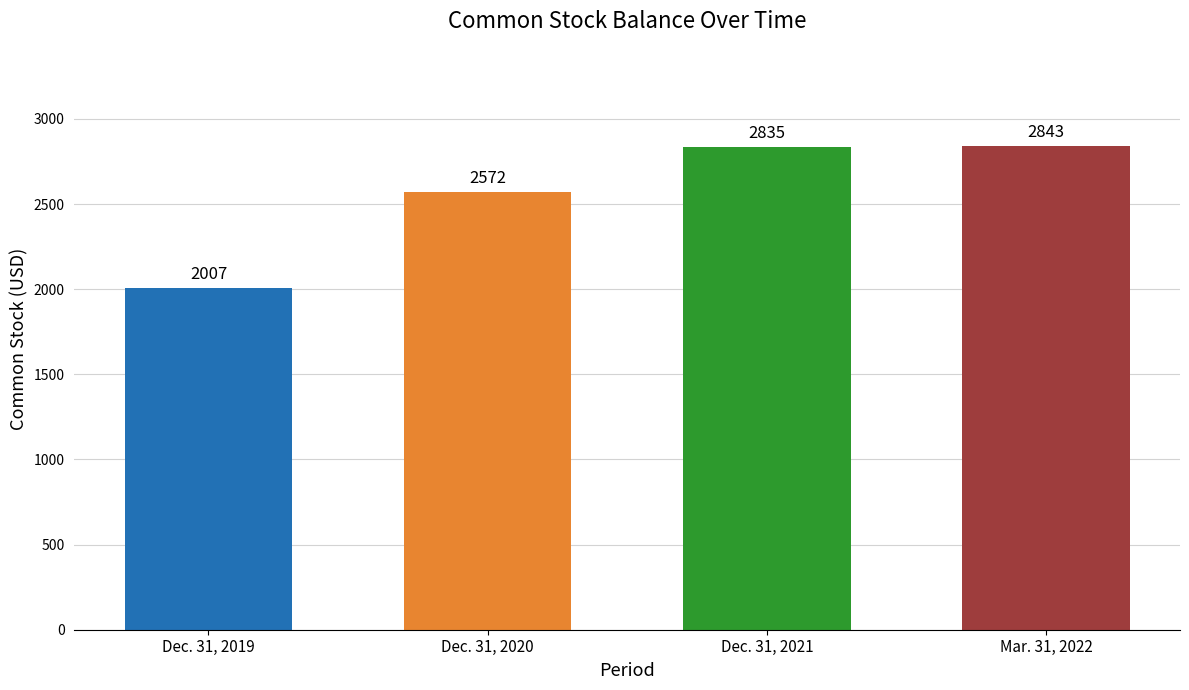

What position from the left is Mar. 31, 2022?

4